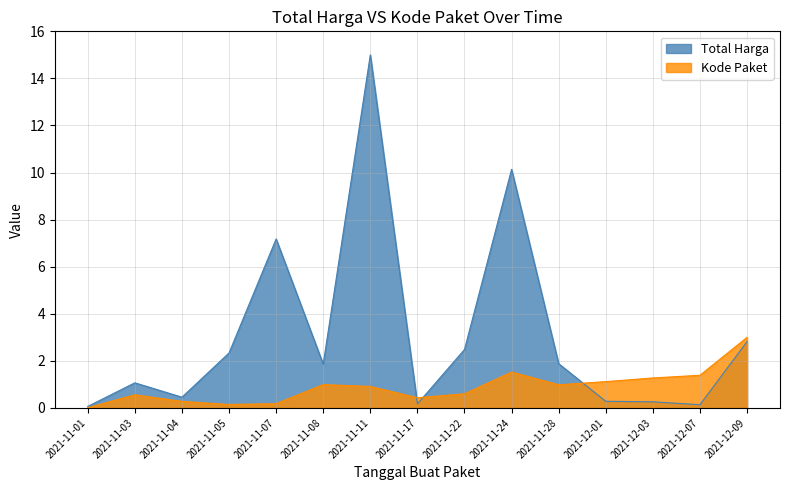

What is the greatest value displayed?

15.0